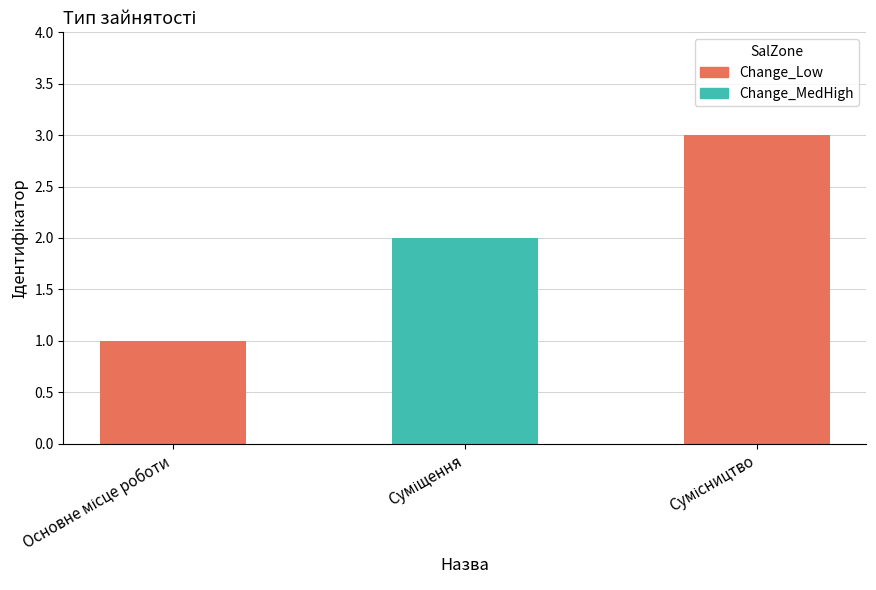

What is the minimum value shown in the chart?

1